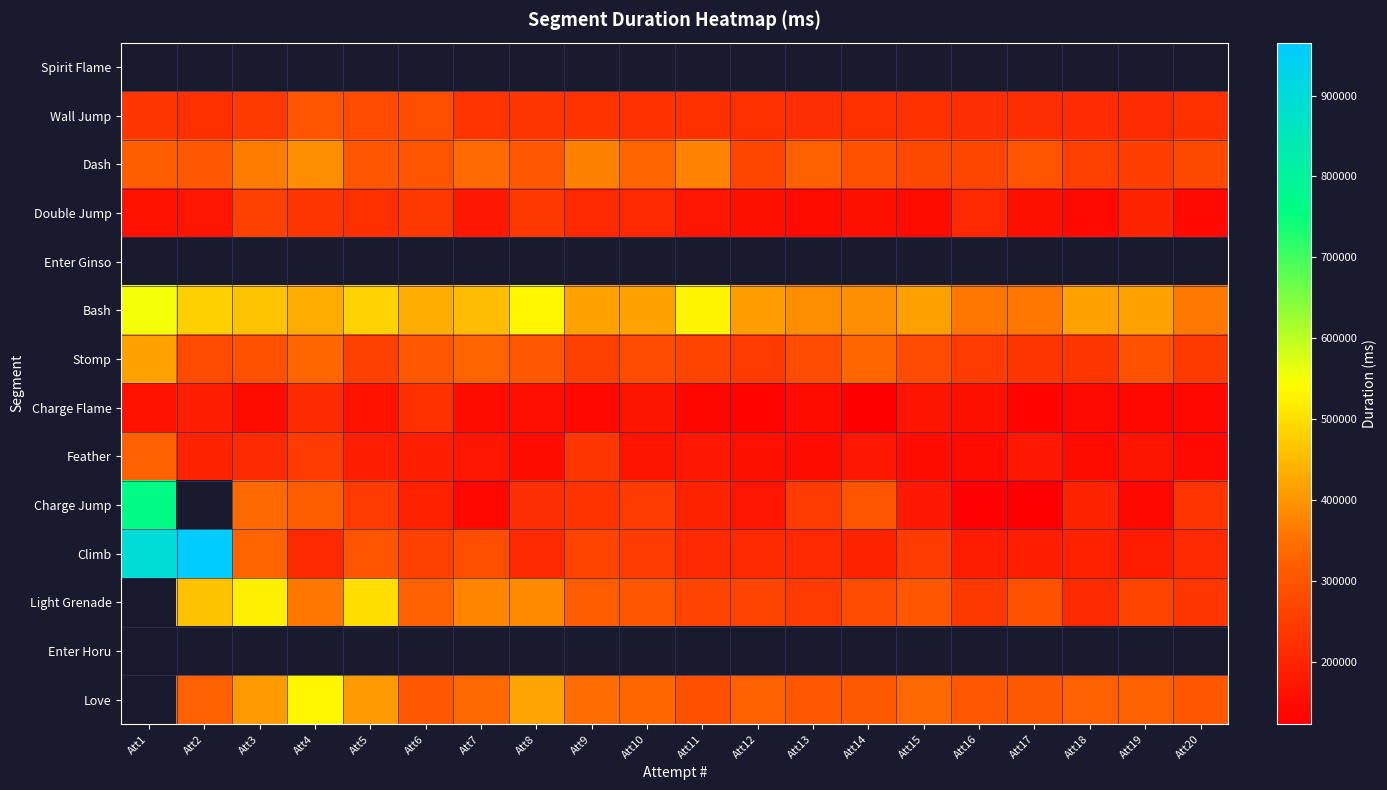

Which series has the largest range (max minus min)?

Climb